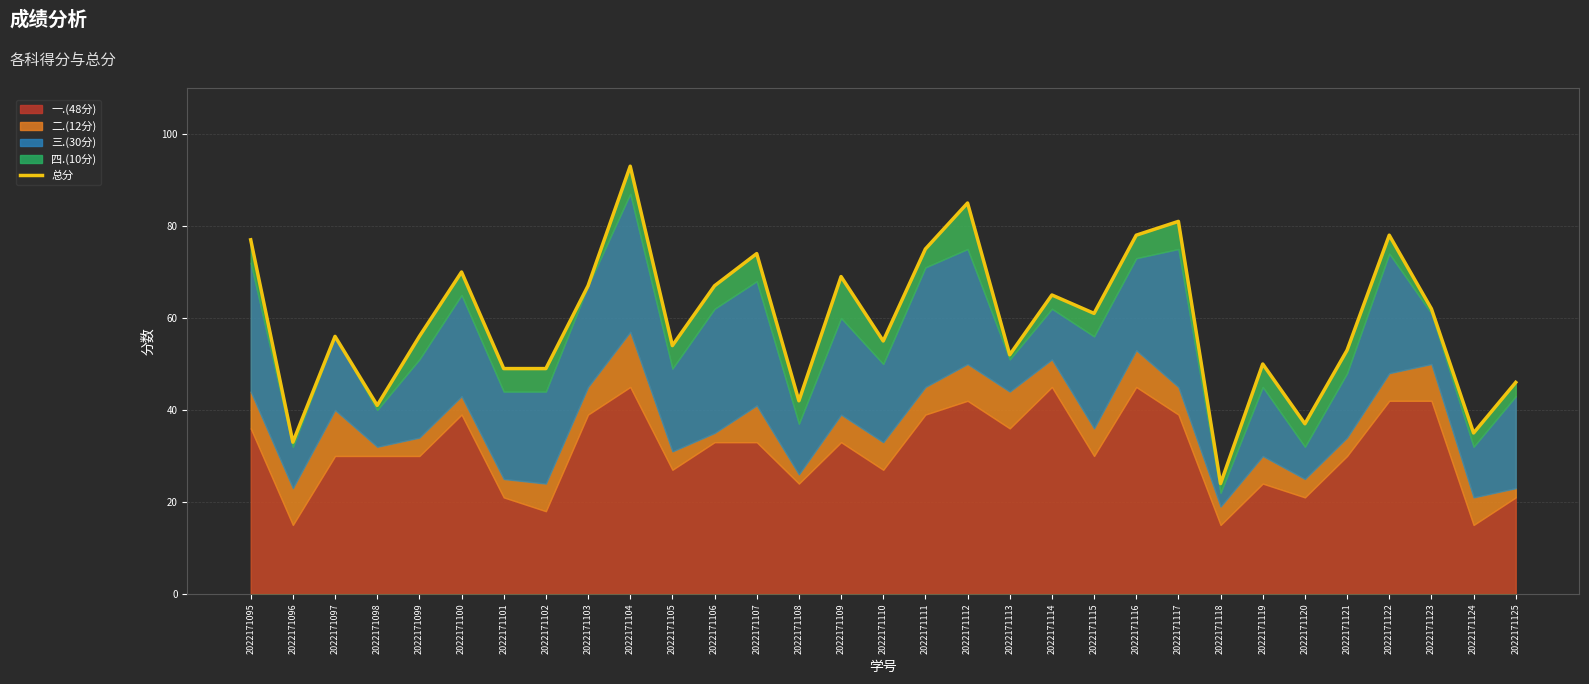

Rank the categories by value from lowest to highest.

2022171118, 2022171096, 2022171124, 2022171120, 2022171098, 2022171108, 2022171125, 2022171101, 2022171102, 2022171119, 2022171113, 2022171121, 2022171105, 2022171110, 2022171097, 2022171099, 2022171115, 2022171123, 2022171114, 2022171103, 2022171106, 2022171109, 2022171100, 2022171107, 2022171111, 2022171095, 2022171116, 2022171122, 2022171117, 2022171112, 2022171104